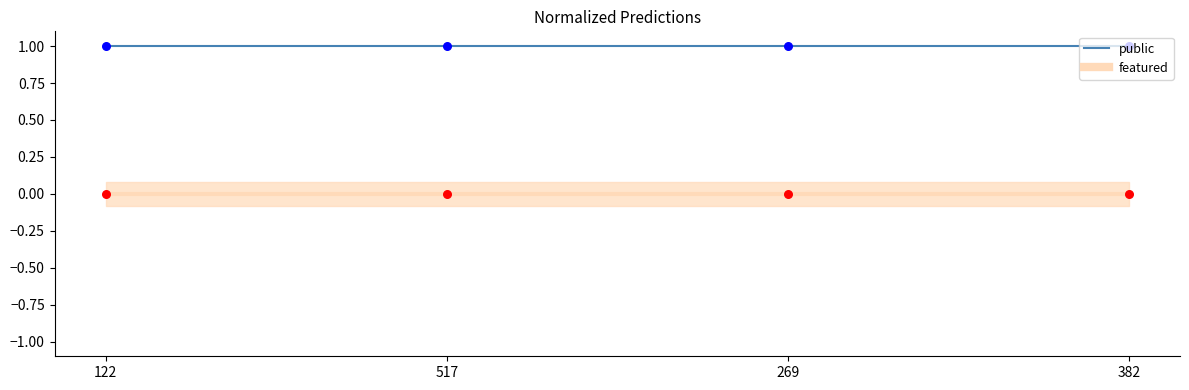

Is the value of featured at 517 greater than the value of public at 517?

No